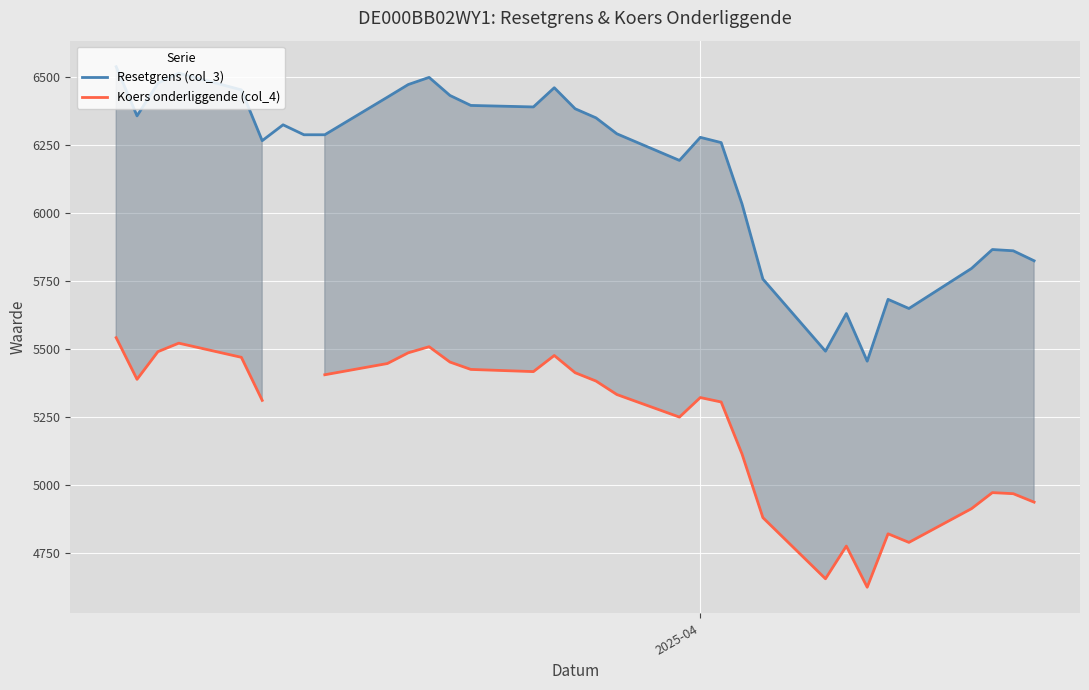

At which label does Koers onderliggende (col_4) reach its peak?

2025-04